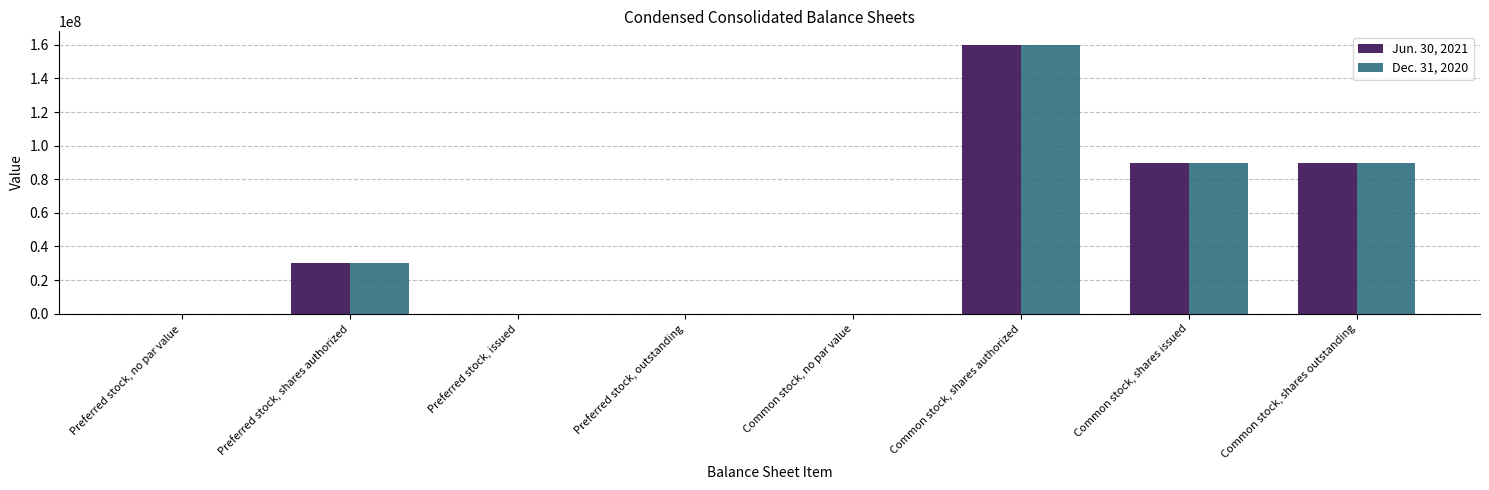

What are all the series names shown in the legend?

Jun. 30, 2021, Dec. 31, 2020